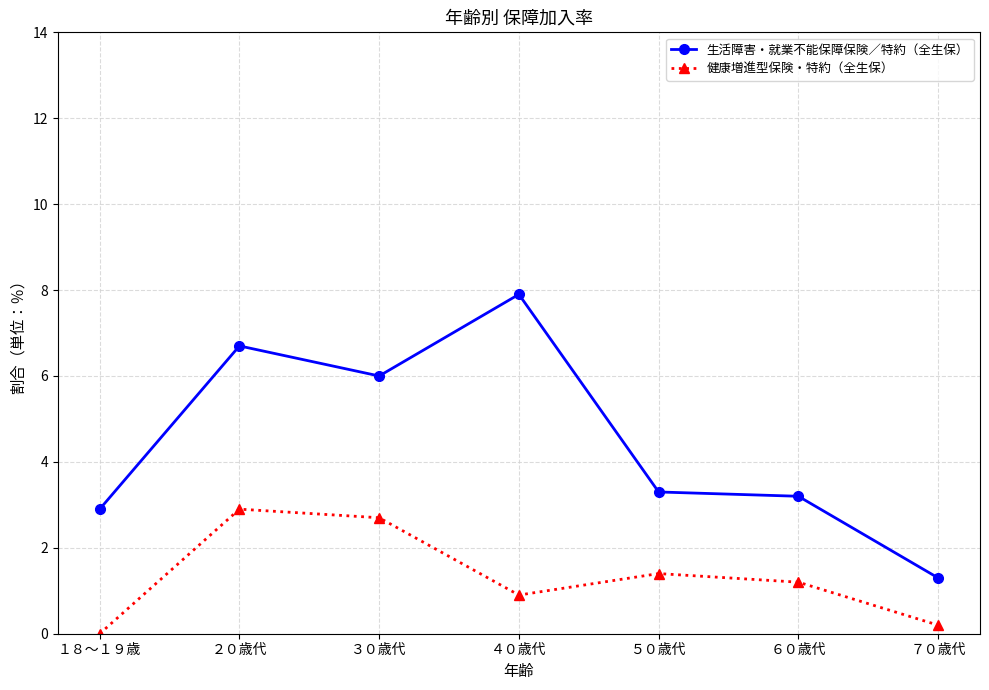

What is the difference between the maximum and minimum values in the 健康増進型保険・特約（全生保） series?

2.9